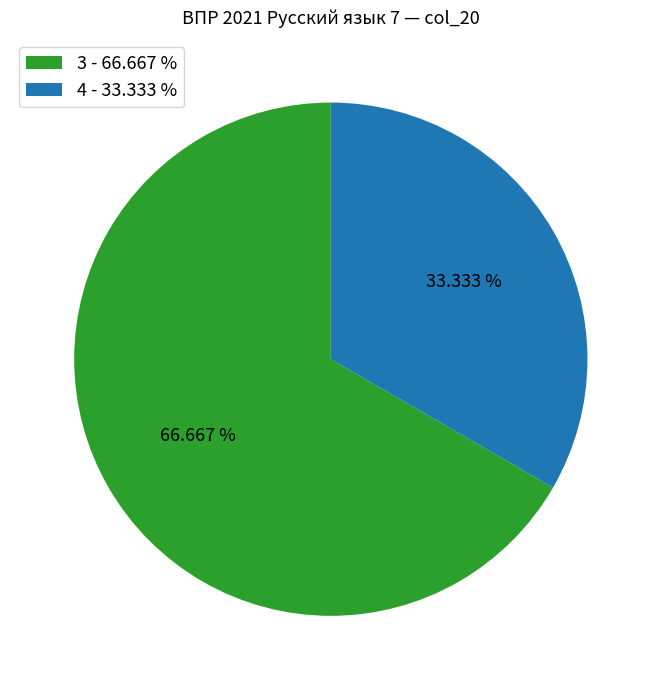

What is the ratio of the value at 3 - 66.667 % to the value at 4 - 33.333 %?

2.0